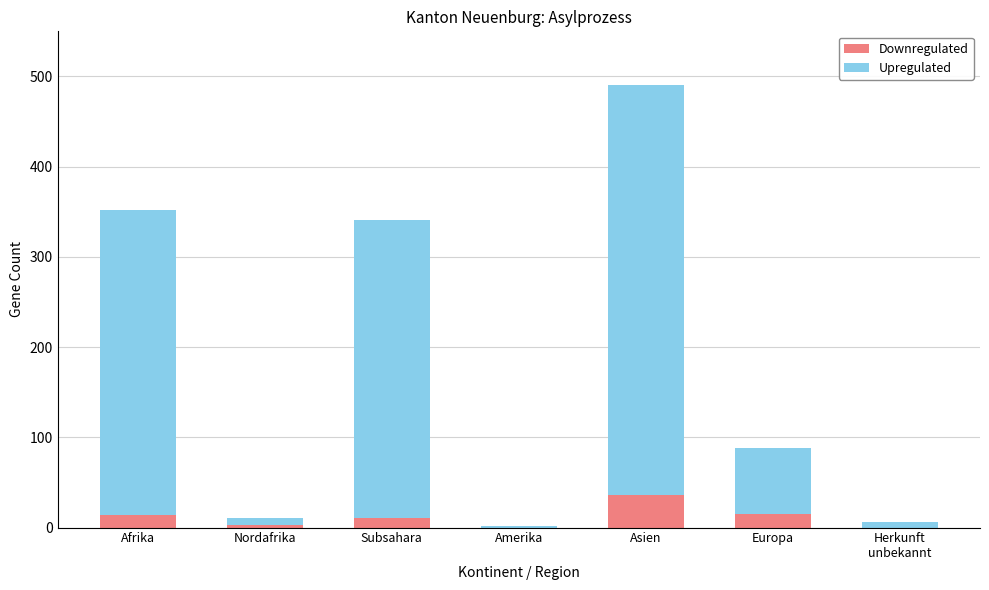

What is the sum of all Downregulated values?

79